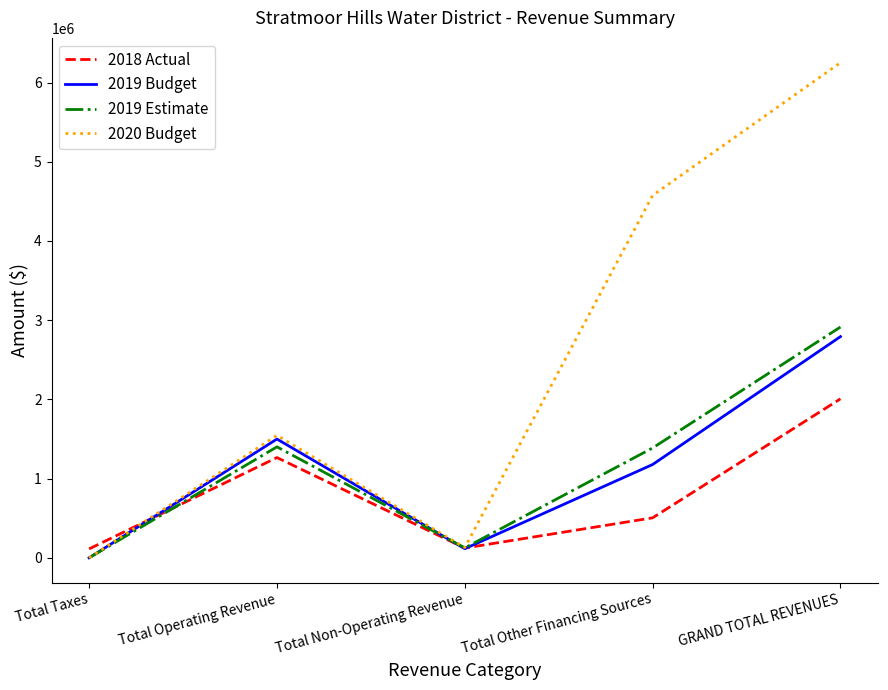

Is it true that 2019 Estimate equals 1197441.0 at Total Taxes?

False